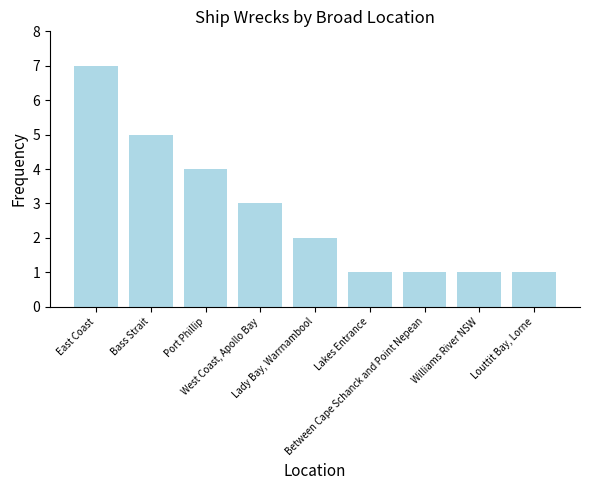

What is the change in value from East Coast to Bass Strait?

-2